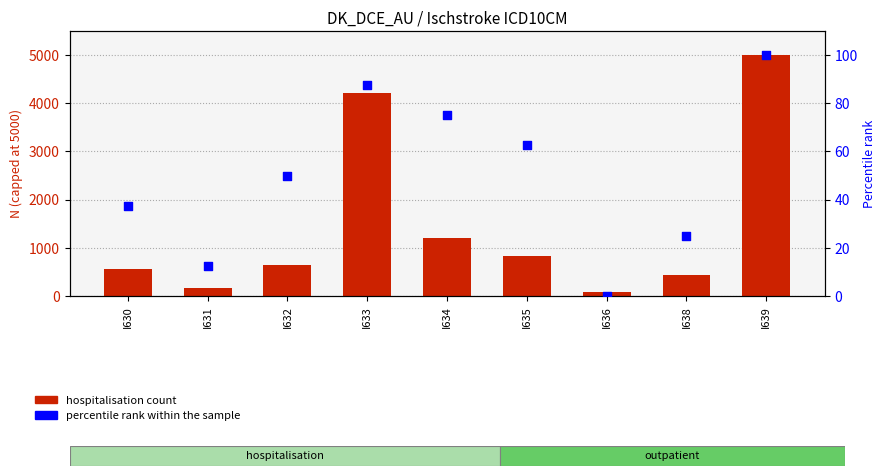

Is the value of hospitalisation (capped at 5000) at I630 greater than the value of percentile rank within the sample at I631?

Yes